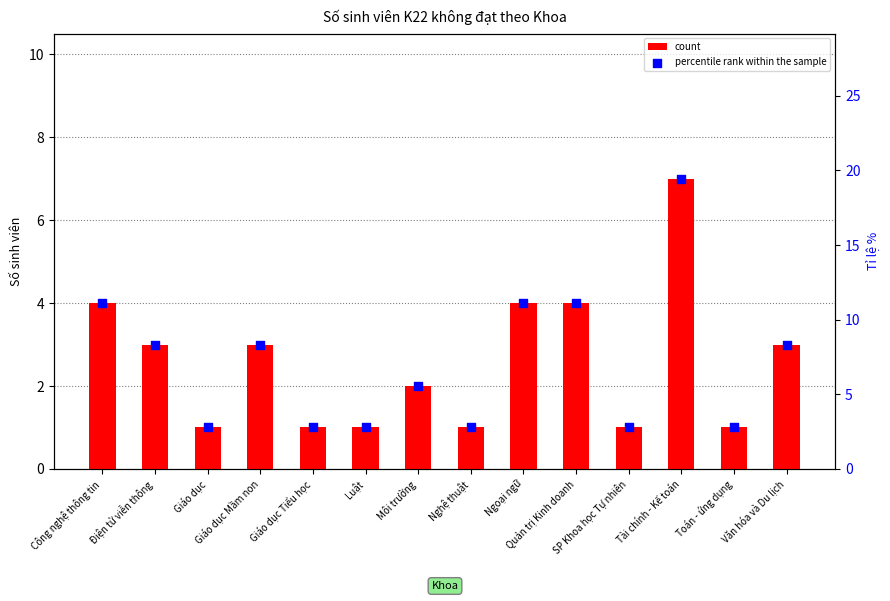

At which category is the sum across all series the highest?

Tài chính - Kế toán